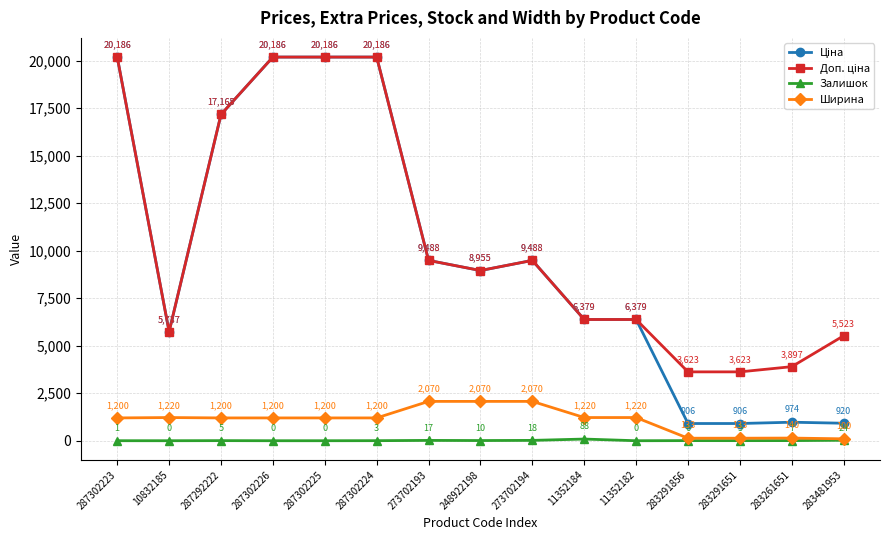

What is the sum of all Ширина values?

16376.0